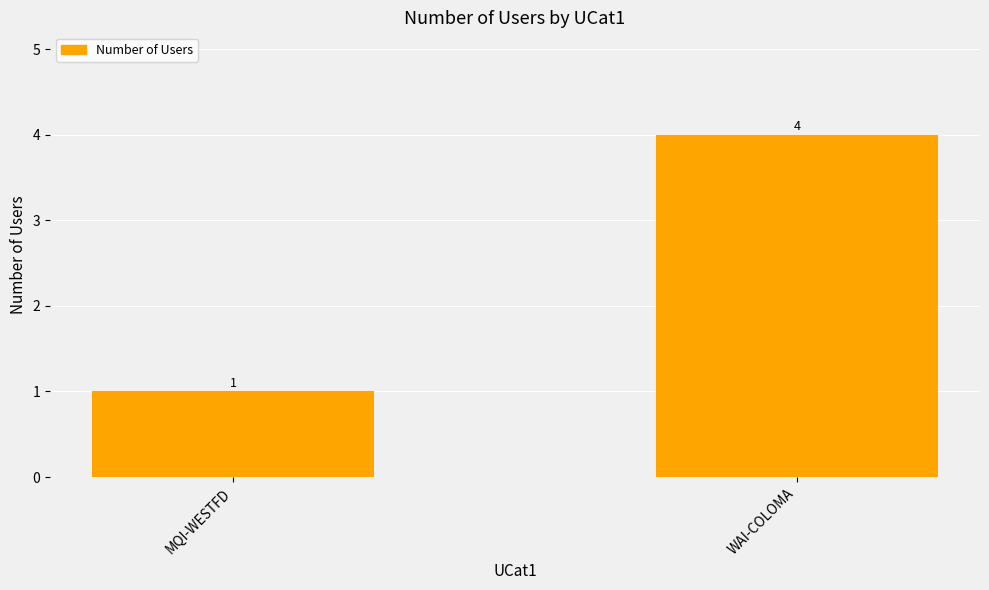

At which category does the chart reach its minimum across all series?

MQI-WESTFD